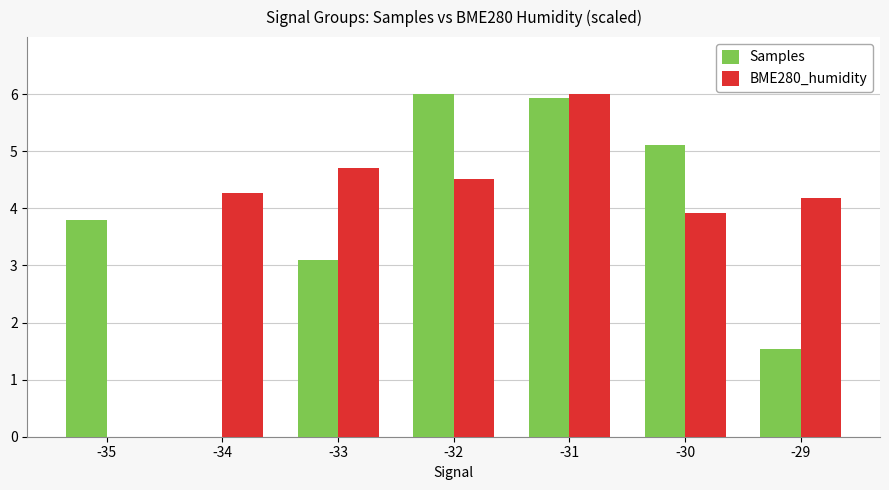

What is the spread (max minus min) of values at -31?

0.1